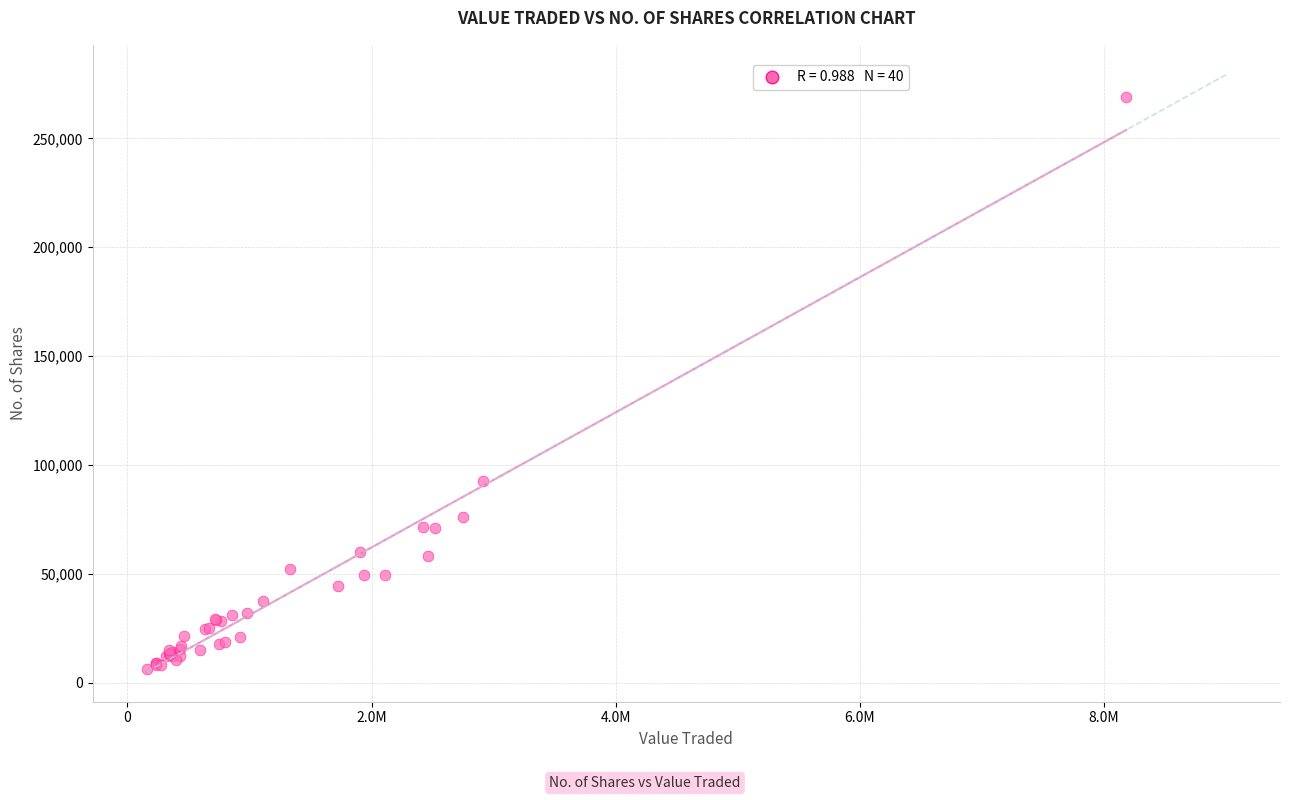

What Y value in the scatter plot is closest to 137597?

92650